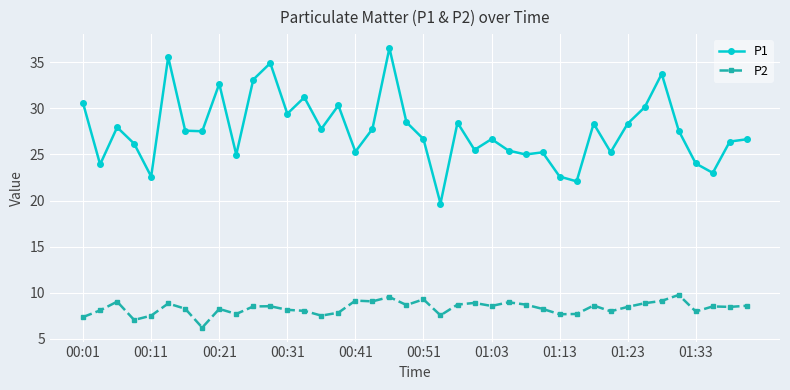

In P2, how many points are higher than both neighbors (excluding endpoints)?

12